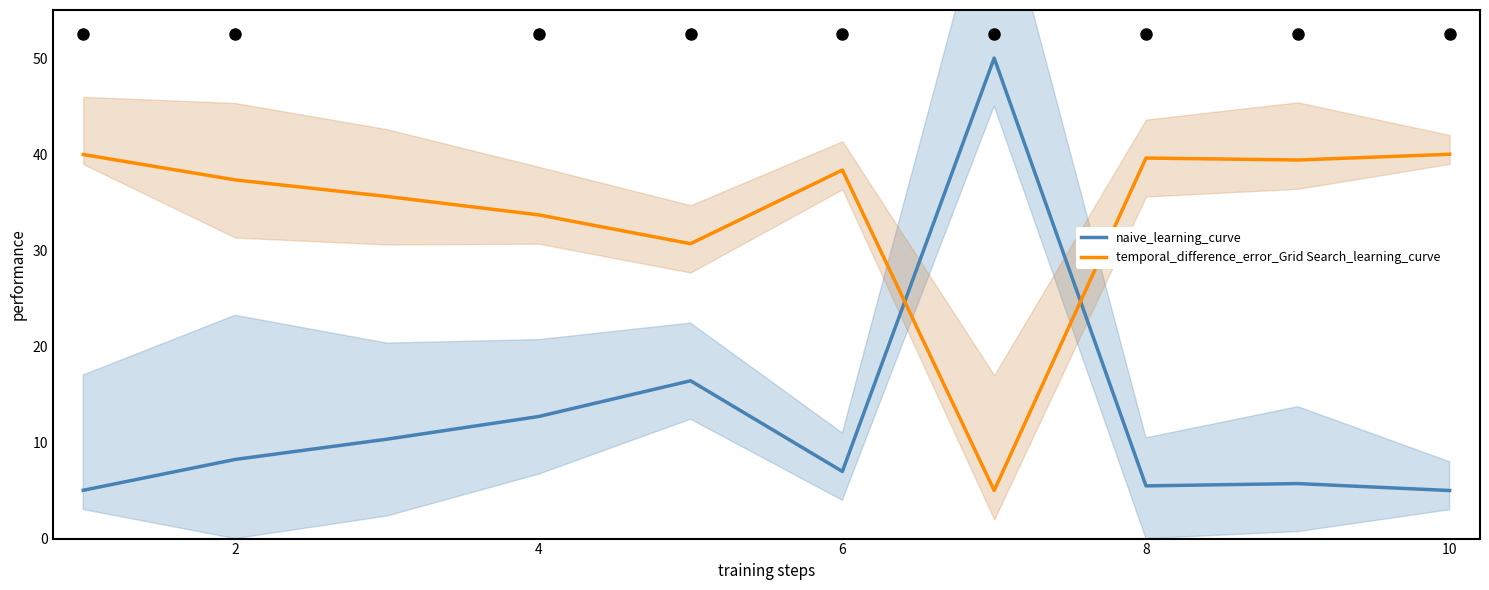

How many data points in naive_learning_curve are above 8?

5